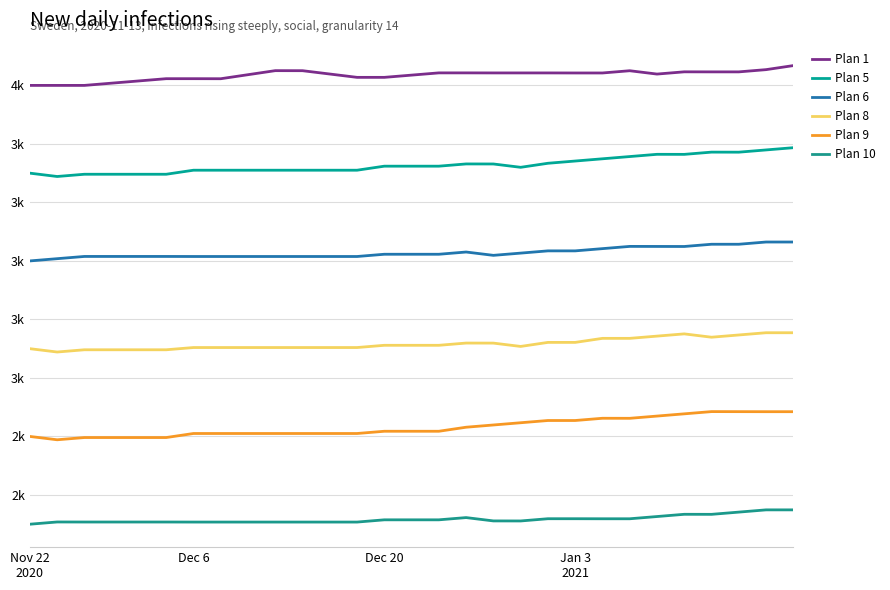

Reading right to left, list all the values displayed in this chart.

Plan 1: 4067.7	4053.9	4046.2	4046.2	4046.4	4038.7	4050.1	4042.5	4042.5	4042.6	4042.6	4042.6	4042.8	4042.8	4035.1	4027.5	4027.5	4038.9	4050.2	4050.4	4036.6	4022.8	4022.9	4022.9	4015.3	4007.7	4000.0	4000.0	4000.0
Plan 5: 3787.0	3779.4	3771.7	3771.9	3764.2	3764.4	3756.8	3749.1	3741.5	3733.8	3720.0	3731.4	3731.5	3723.9	3723.9	3723.9	3710.1	3710.1	3710.1	3710.1	3710.1	3710.1	3710.1	3696.3	3696.3	3696.3	3696.3	3688.6	3700.0
Plan 6: 3464.6	3464.6	3457.0	3457.0	3449.3	3449.5	3449.7	3442.0	3434.4	3434.4	3426.7	3419.1	3430.4	3422.8	3422.8	3422.8	3415.1	3415.1	3415.1	3415.1	3415.1	3415.1	3415.1	3415.3	3415.3	3415.3	3415.3	3407.7	3400.0
Plan 8: 3154.5	3154.5	3146.9	3139.2	3150.6	3142.9	3135.3	3135.3	3121.5	3121.5	3107.7	3119.1	3119.2	3111.6	3111.6	3111.6	3103.9	3103.9	3103.9	3103.9	3103.9	3103.9	3103.9	3096.3	3096.3	3096.3	3096.3	3088.6	3100.0
Plan 9: 2884.6	2884.6	2884.8	2884.9	2877.3	2869.6	2862.0	2862.1	2854.5	2854.5	2846.8	2839.2	2831.5	2817.7	2817.7	2817.7	2810.1	2810.1	2810.1	2810.1	2810.1	2810.1	2810.1	2796.3	2796.3	2796.3	2796.3	2788.6	2800.0
Plan 10: 2549.0	2549.0	2541.4	2533.7	2533.9	2526.2	2518.6	2518.6	2518.7	2518.7	2511.1	2511.2	2522.6	2515.0	2515.0	2515.0	2507.3	2507.3	2507.3	2507.3	2507.3	2507.3	2507.3	2507.5	2507.5	2507.5	2507.5	2507.7	2500.0